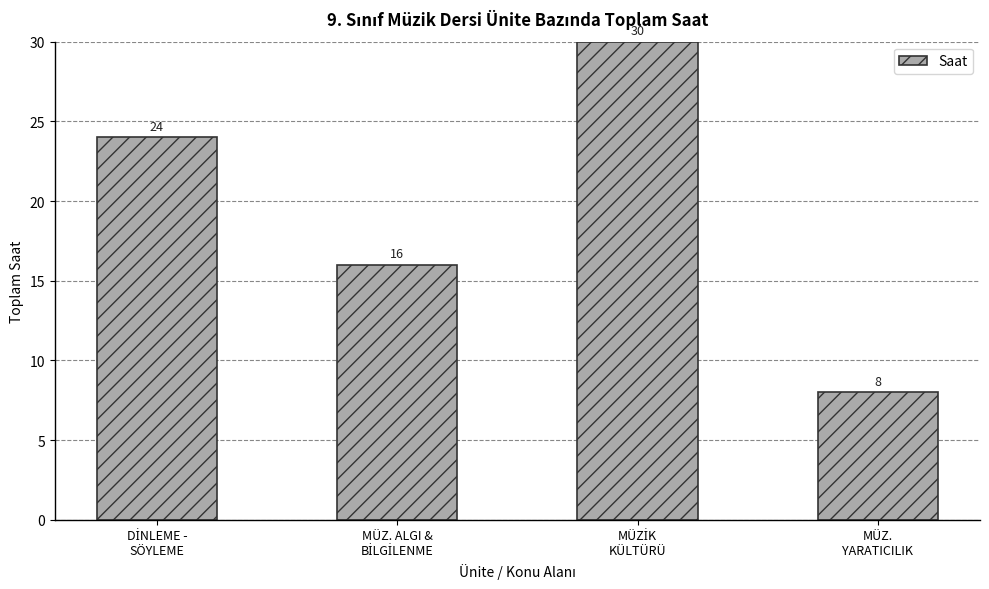

What is the greatest value displayed?

30